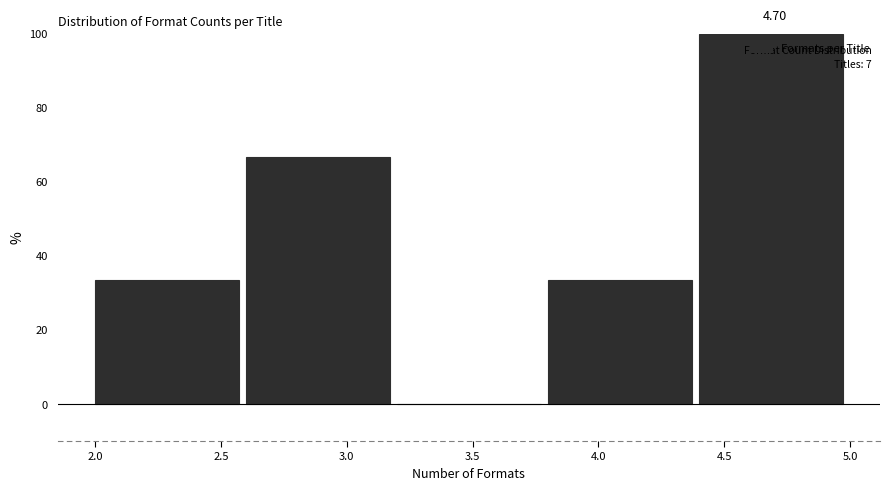

Which range on the x-axis has the tallest bar?

4.4 to 5.0